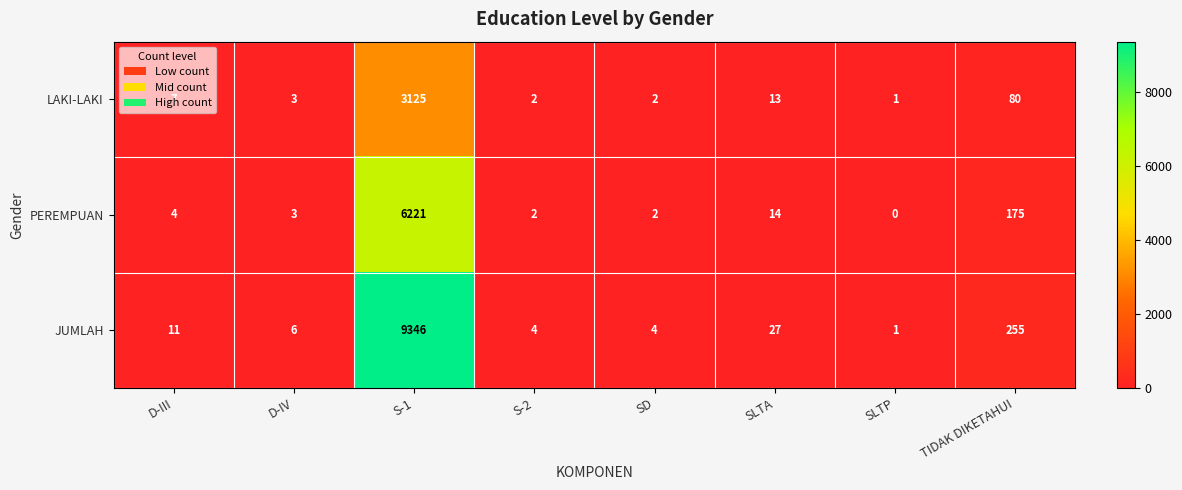

True or false: JUMLAH has a value of 6 at D-IV.

True